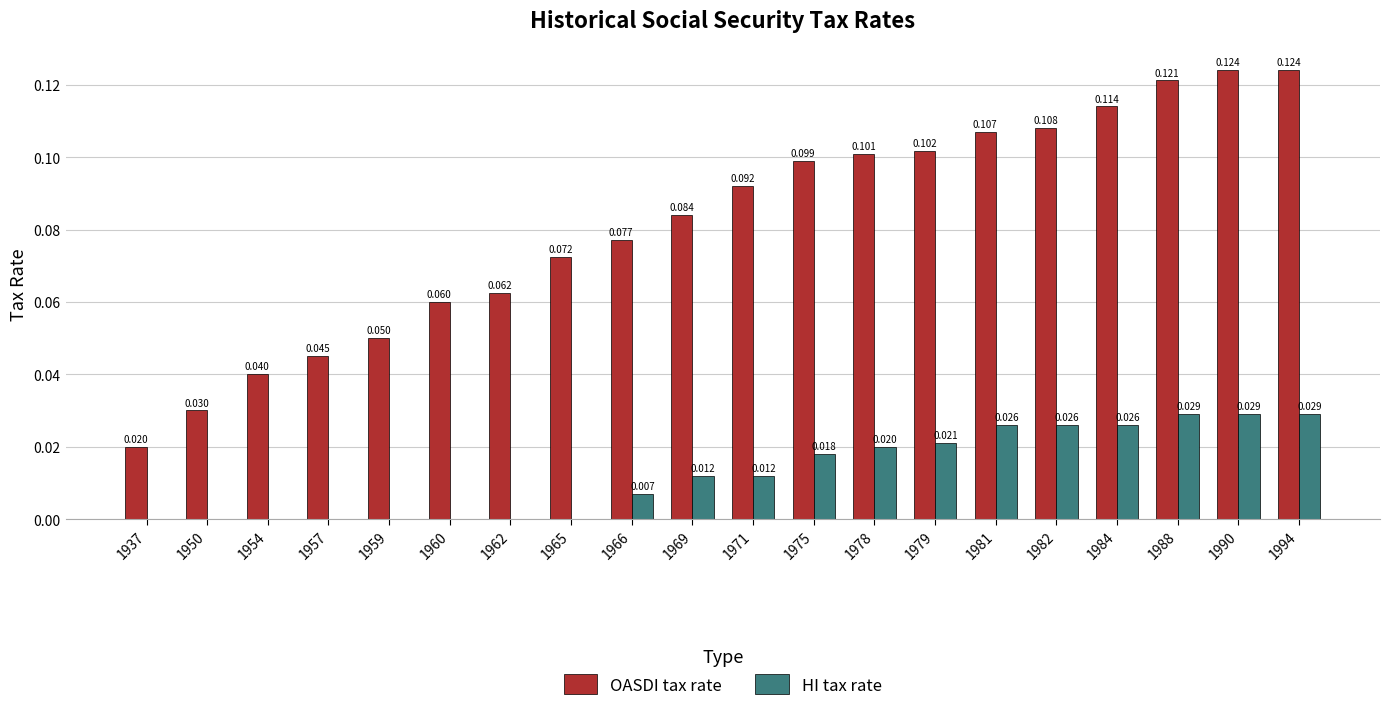

Which series has the largest total across all categories?

OASDI tax rate